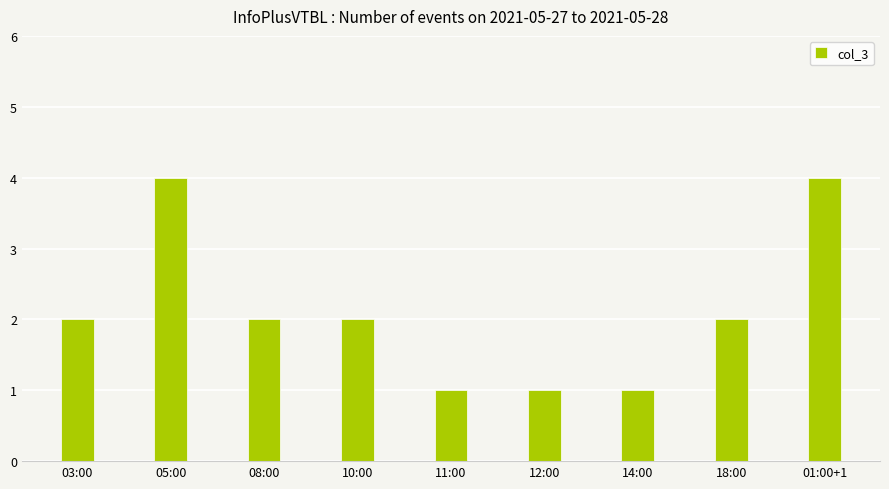

What is the minimum value shown in the chart?

1